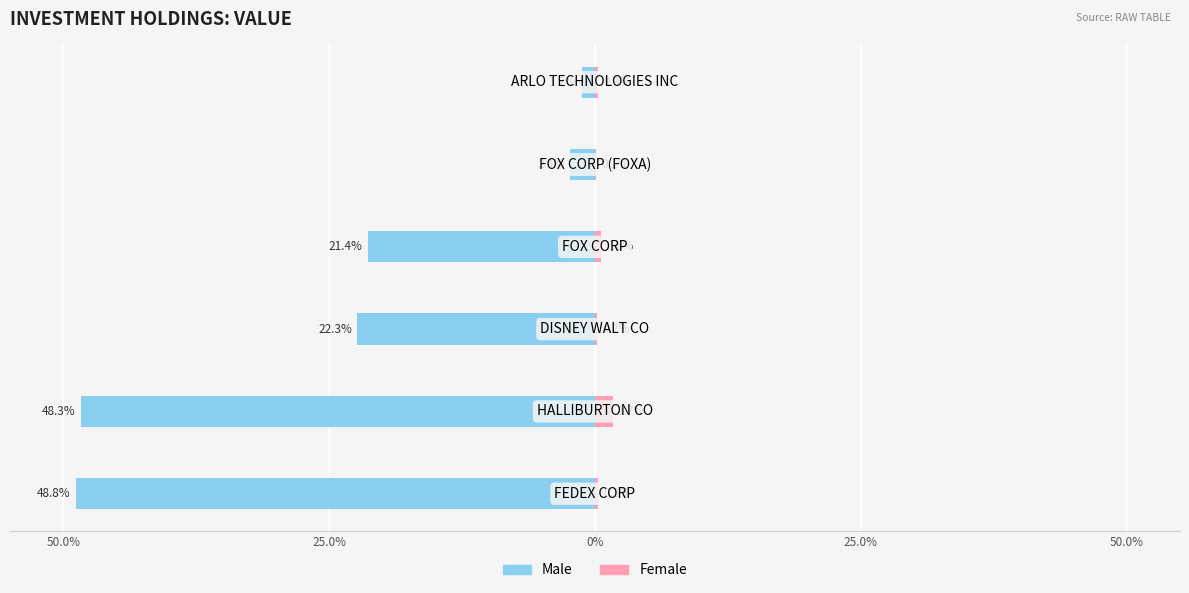

The value of Male at 25.0% is -29.3. True or false?

False